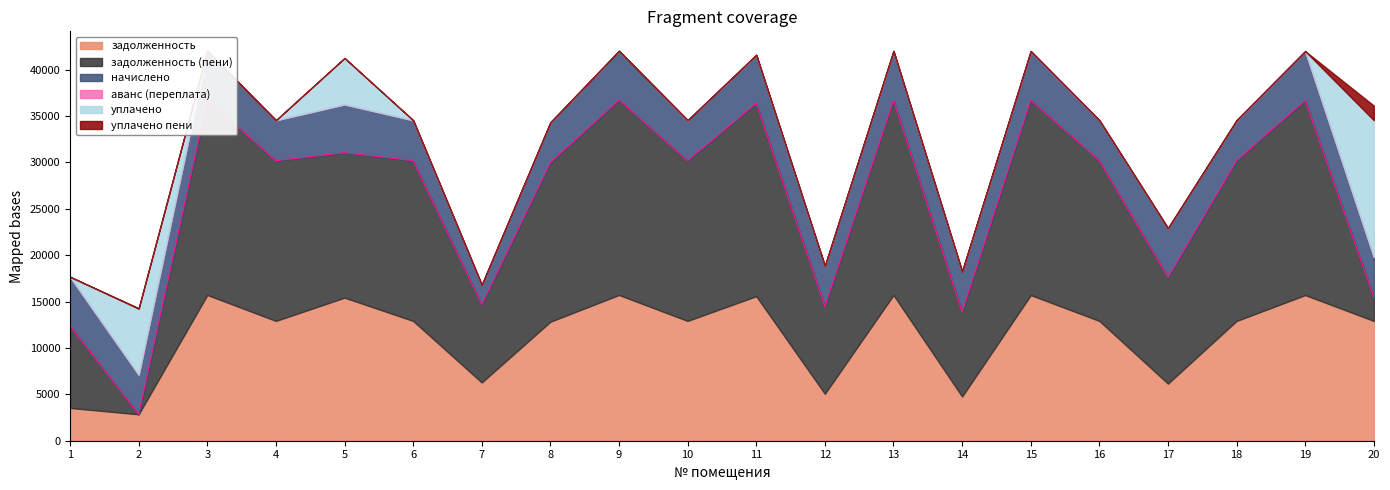

List the series in order of their peak value, highest first.

задолженность (пени), задолженность, уплачено, начислено, уплачено пени, аванс (переплата)